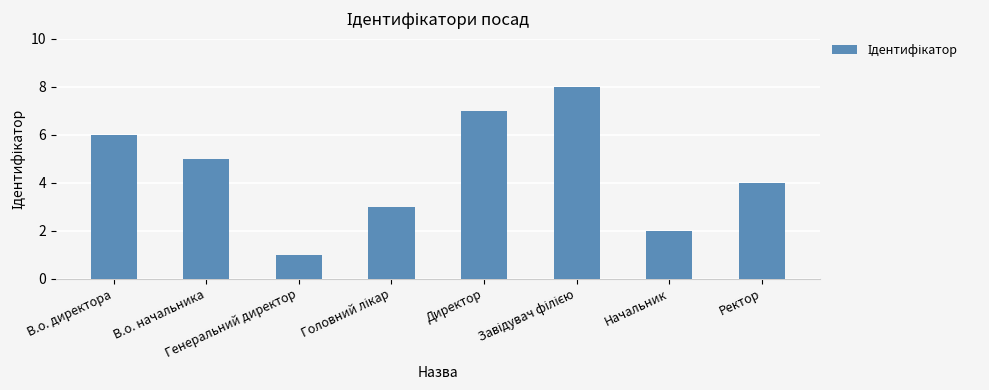

At which category does the chart reach its minimum across all series?

Генеральний директор